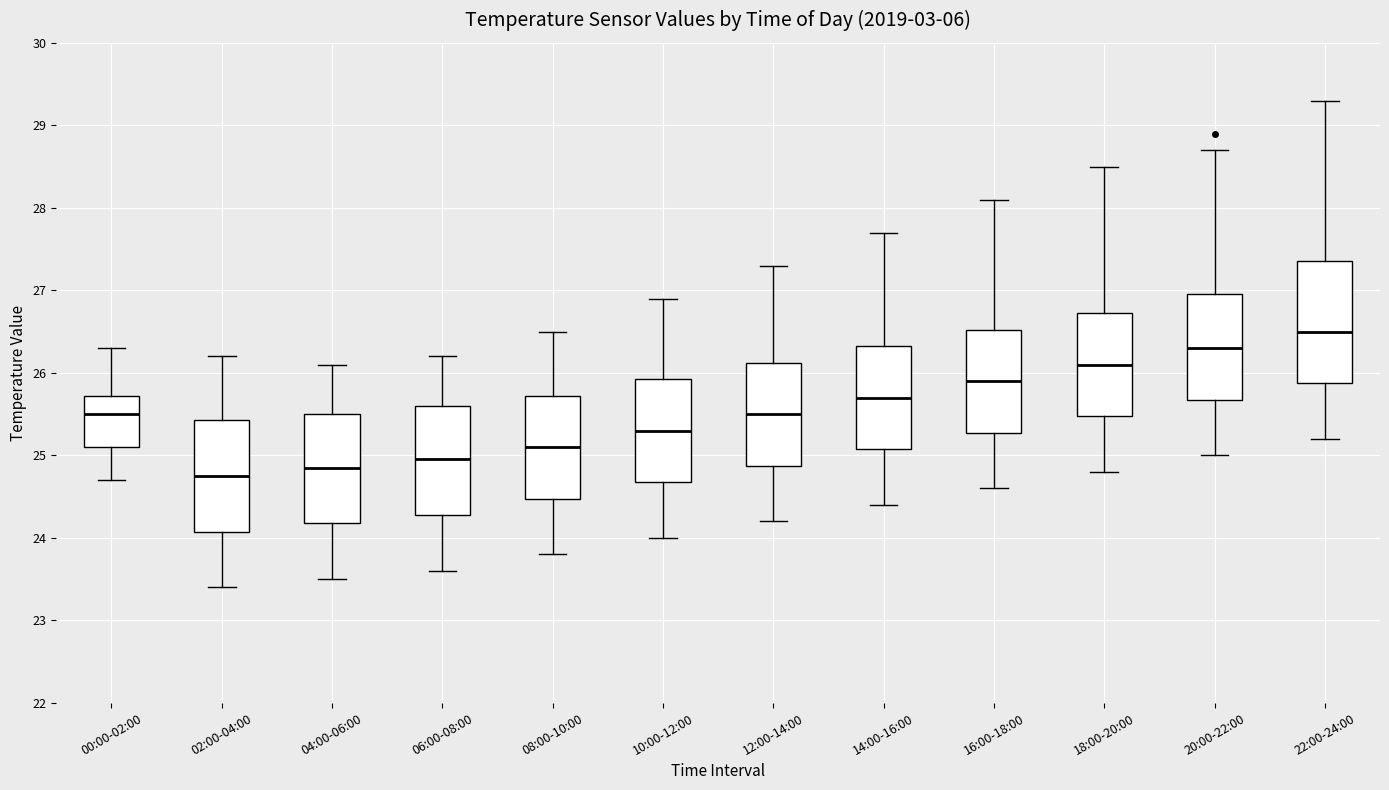

Which box has the lowest median line?

02:00-04:00